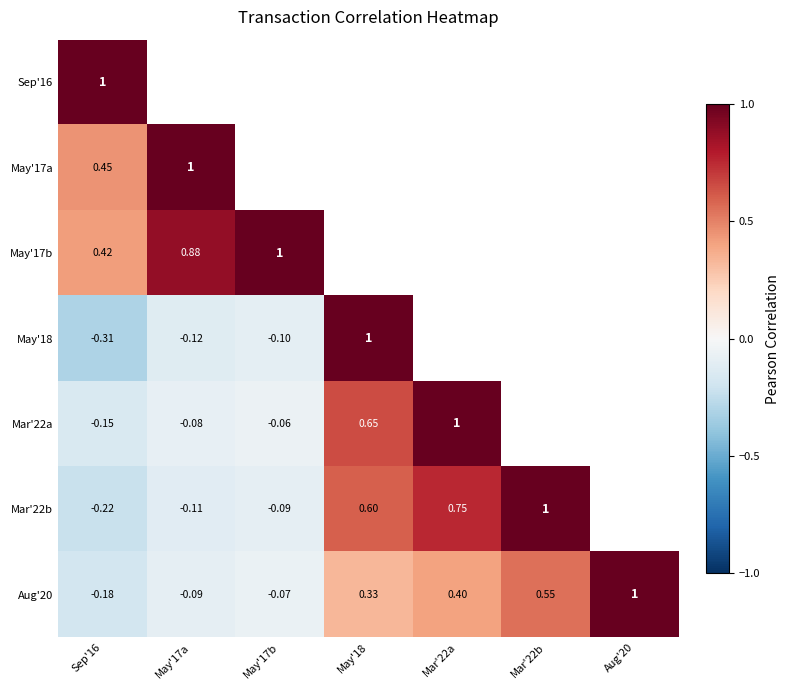

Which label corresponds to the largest value in the chart?

Sep'16